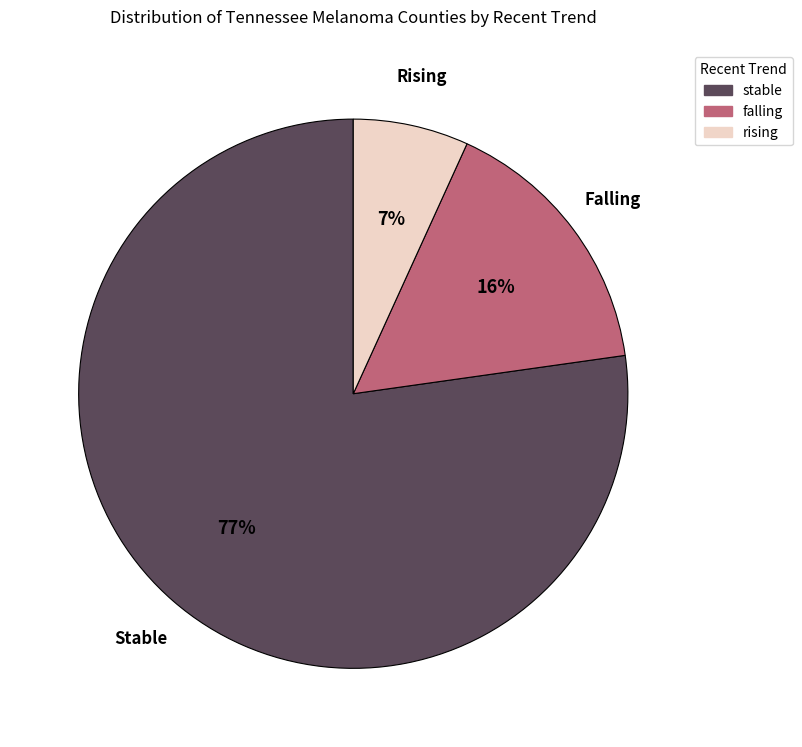

Which slice is the largest?

stable